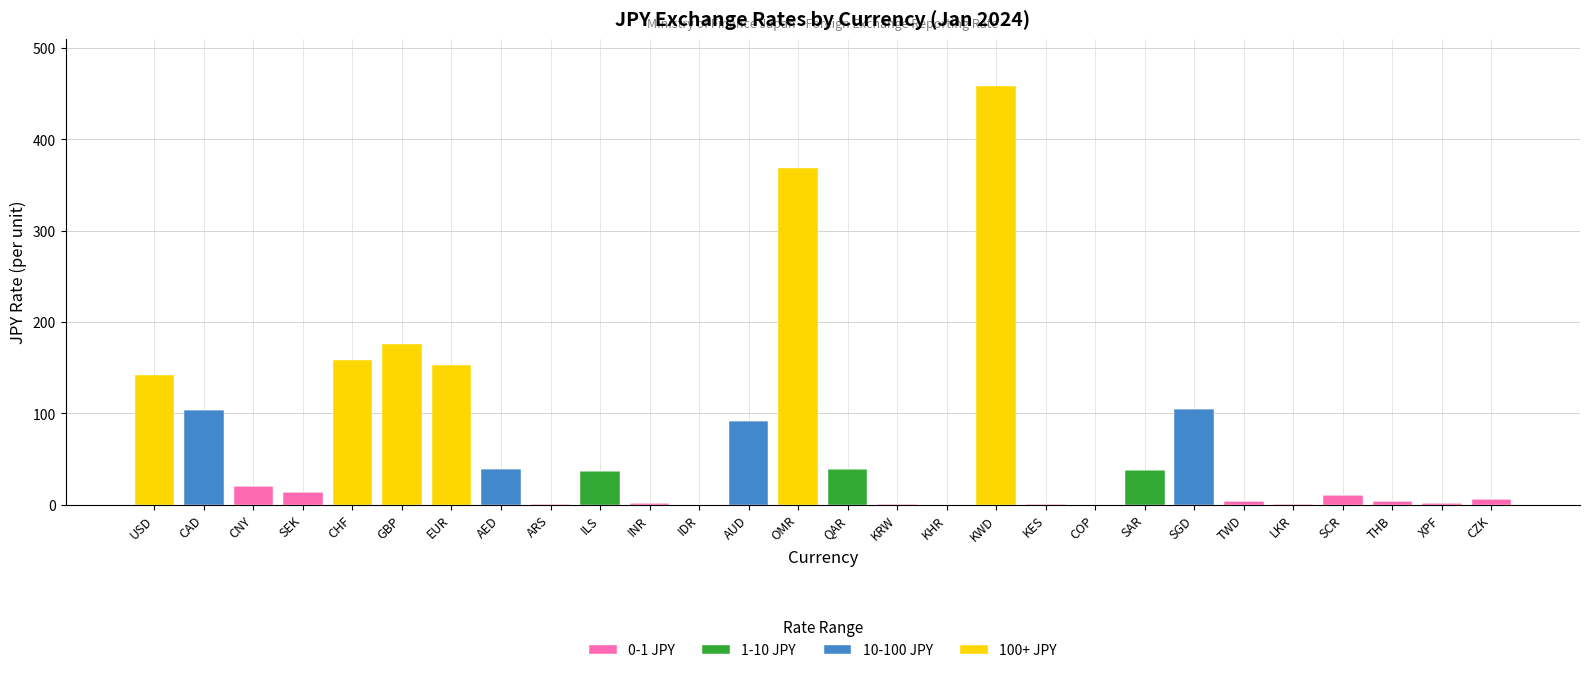

At which category is the sum across all series the highest?

KWD